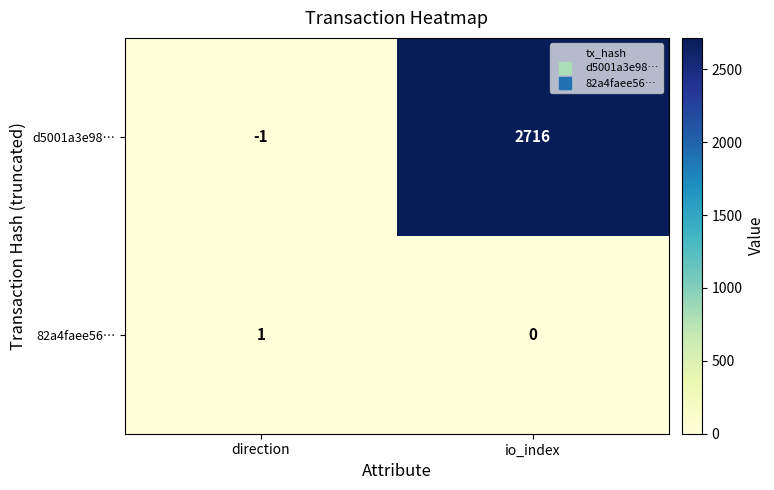

How many data points does each series have?

2